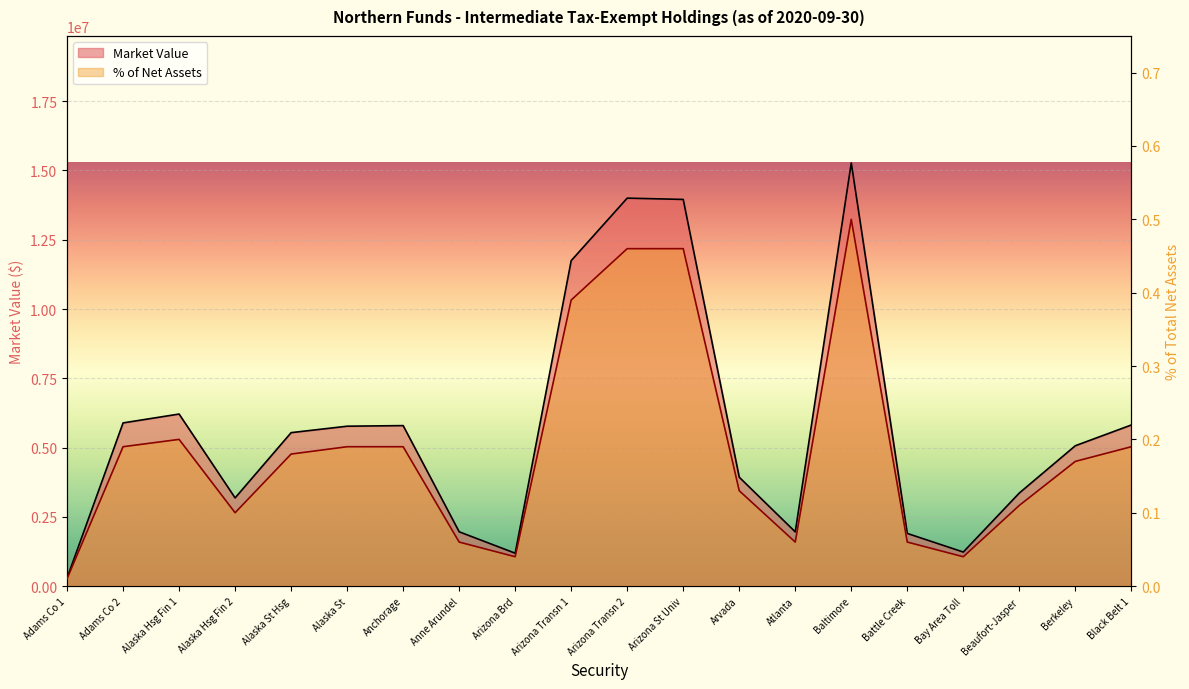

True or false: % of Net Assets and Market Value intersect in this chart.

False